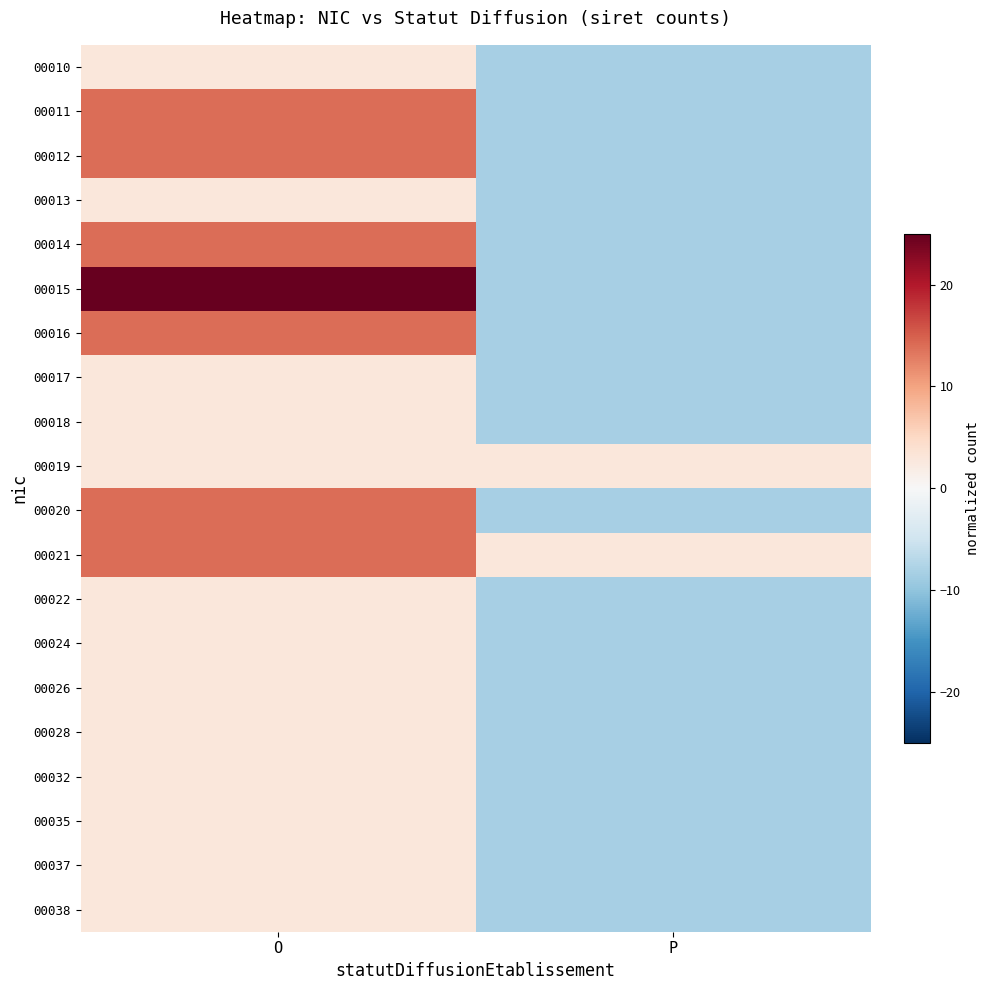

At which category does the chart reach its peak across all series?

O